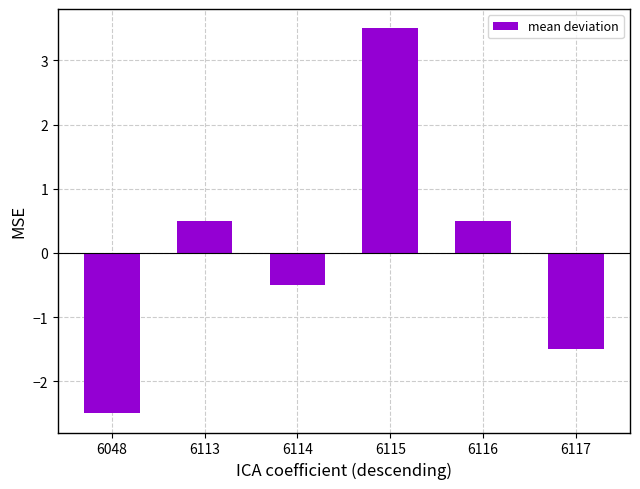

What is the change in value from 6115 to 6116?

-3.0